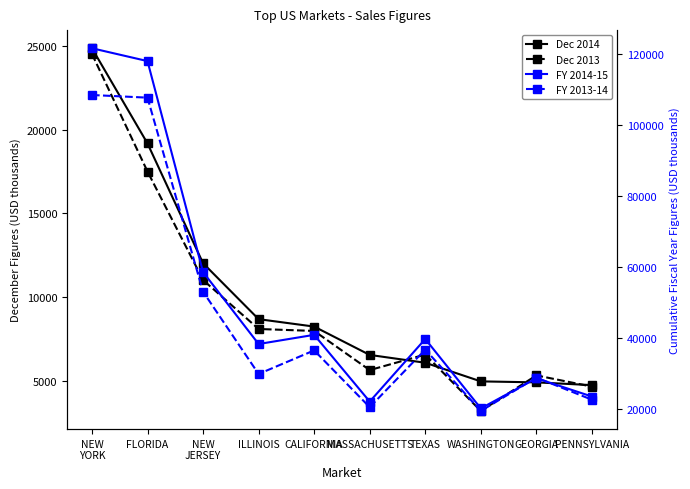

True or false: FY 2014-15 and Dec 2013 cross at least once.

False